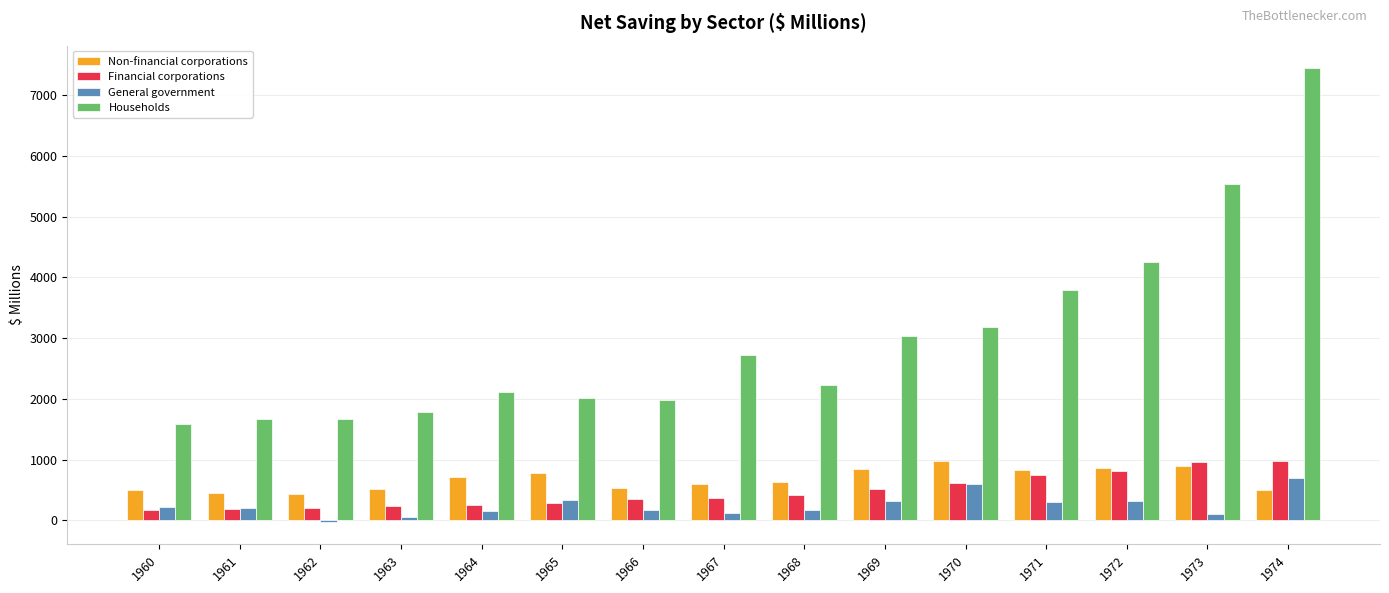

Count the number of data series in this chart.

4